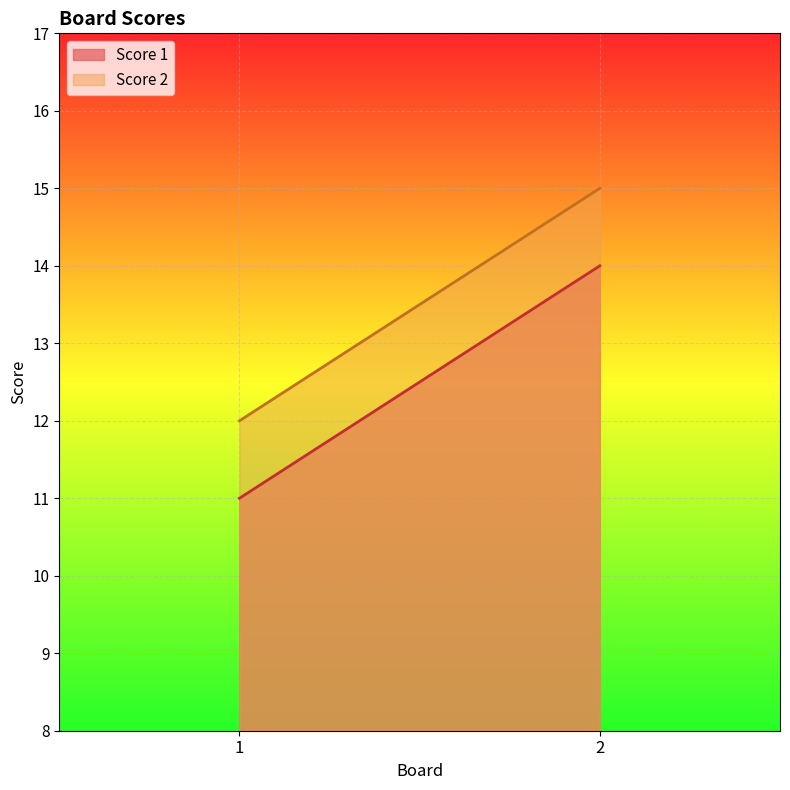

What is the difference between the maximum and minimum values in the Score 1 series?

3